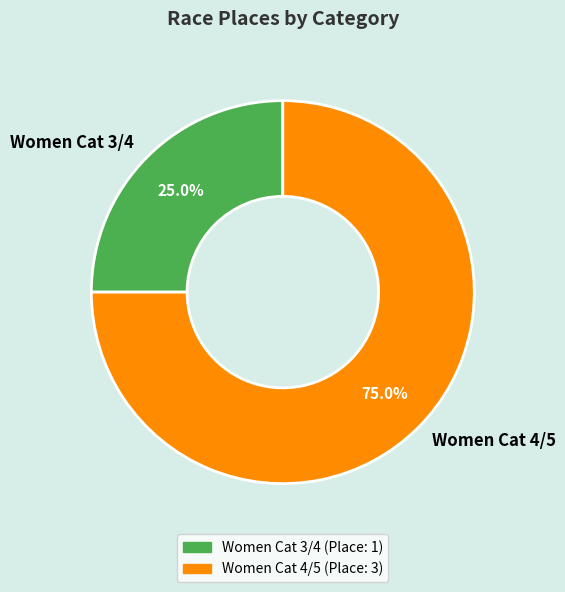

To the nearest percent, what percentage of the pie is Women Cat 3/4?

25%